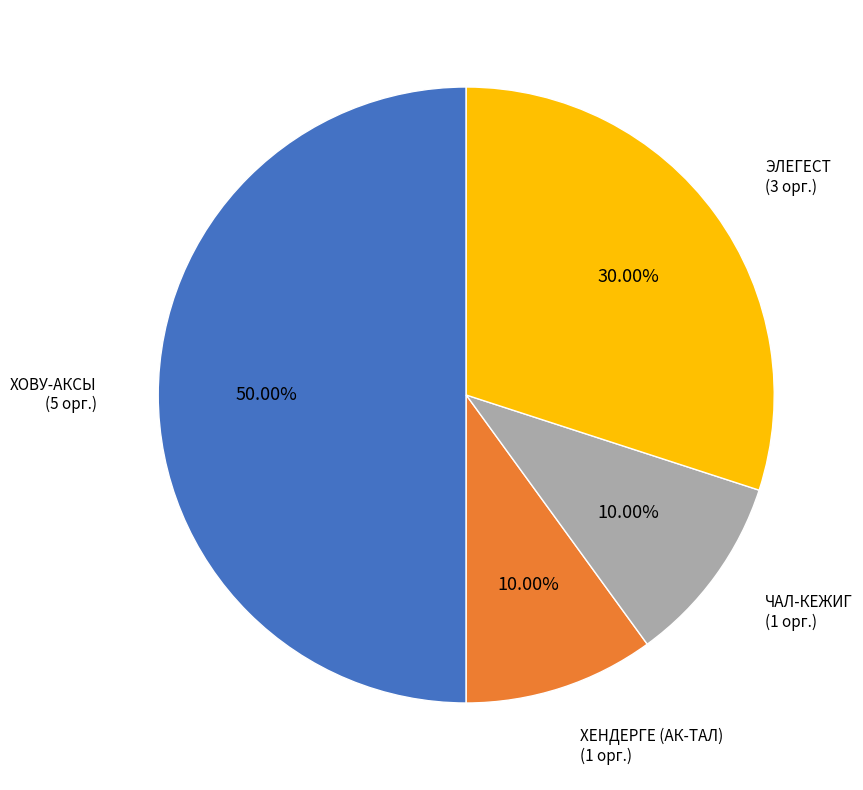

To the nearest percent, what is the difference between the largest and smallest slice percentages?

40%